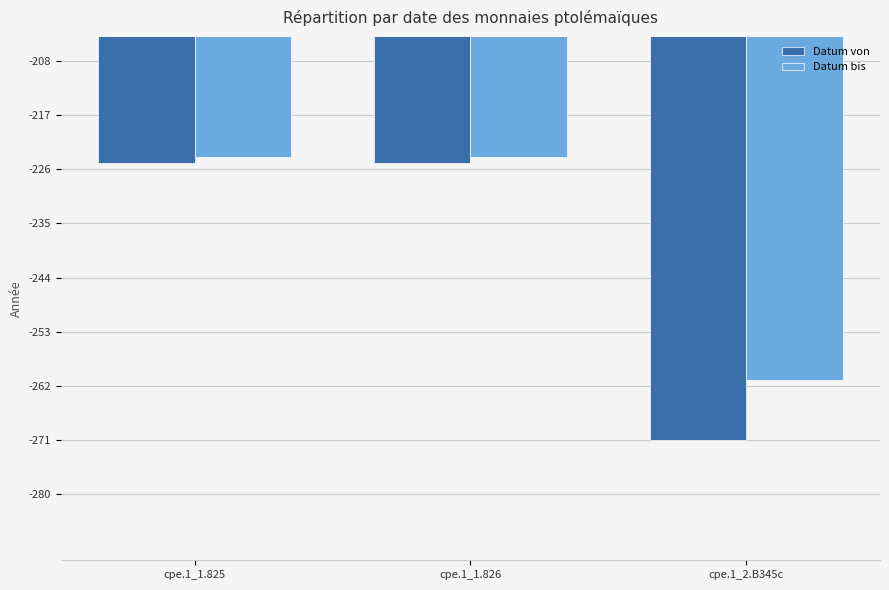

Where is Datum von nearest to the value -248?

cpe.1_1.825